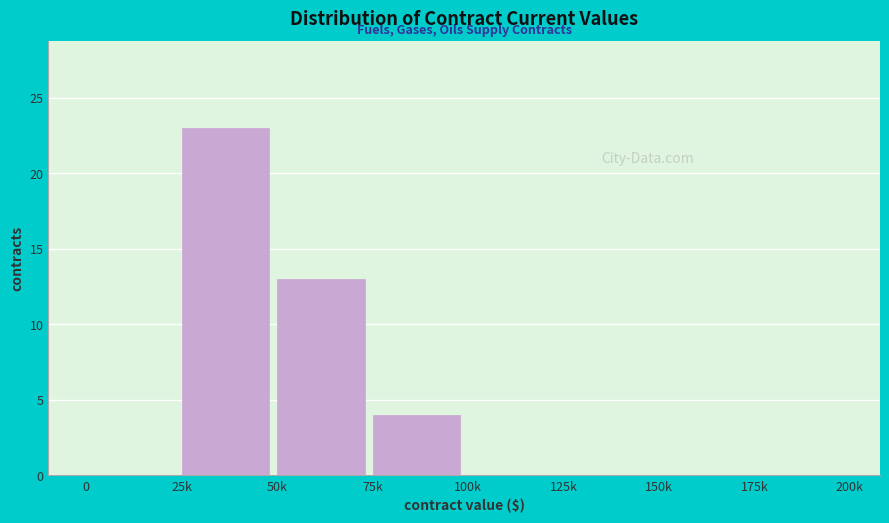

Reading left to right, what are all the values shown in this chart?

0=0	25k=23	50k=13	75k=4	100k=0	125k=0	150k=0	175k=0